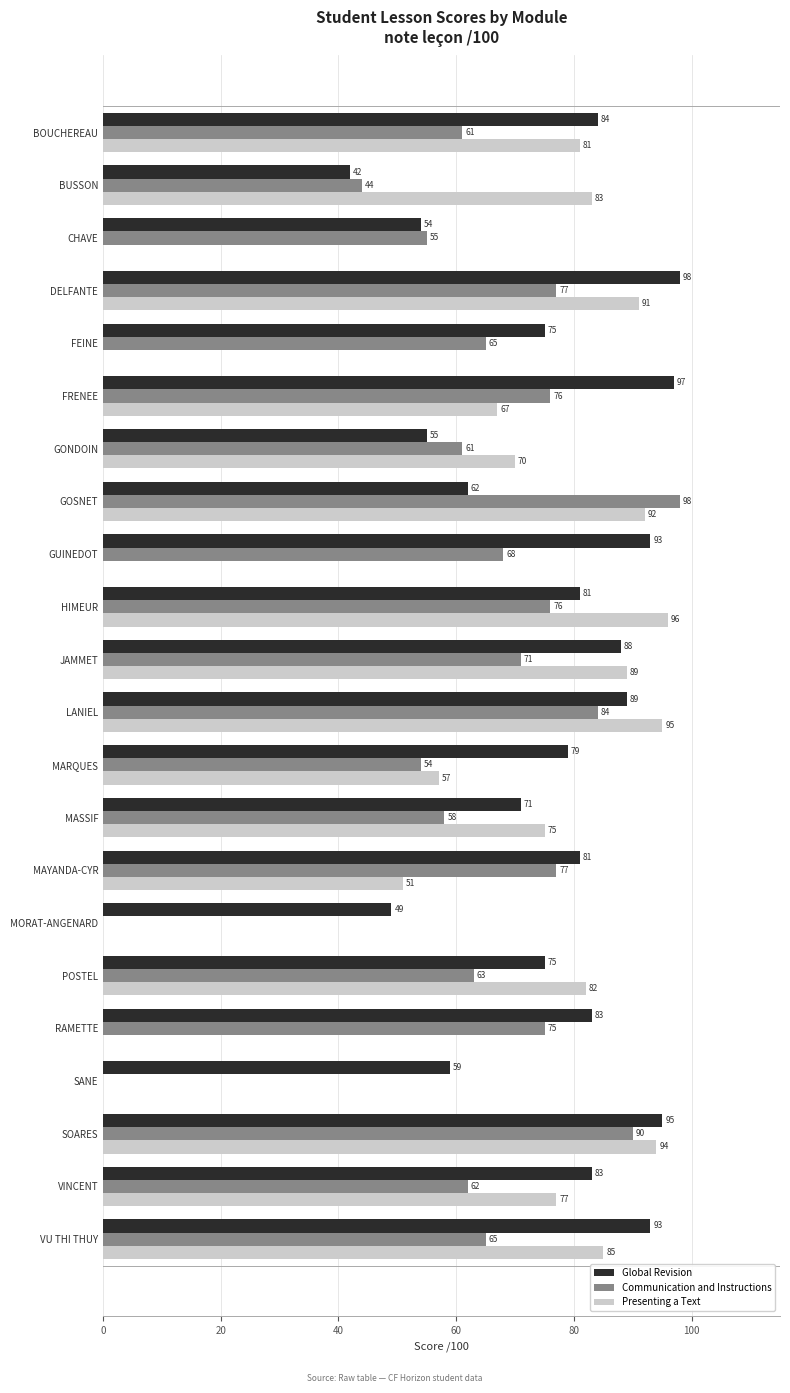

What is the sum of all Presenting a Text values?

1285